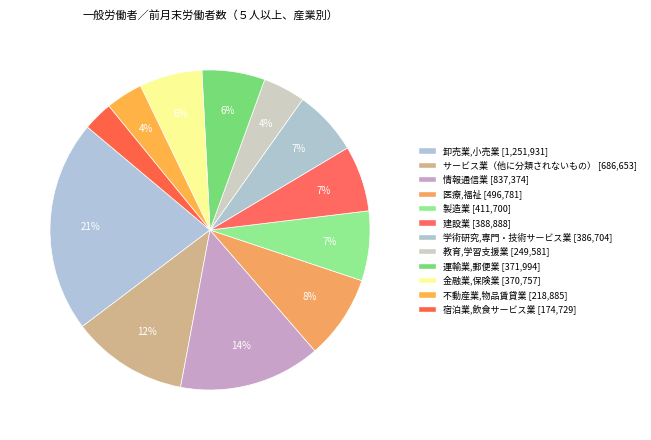

What is the total percentage of 不動産業,物品賃貸業 and 建設業?

10.4%